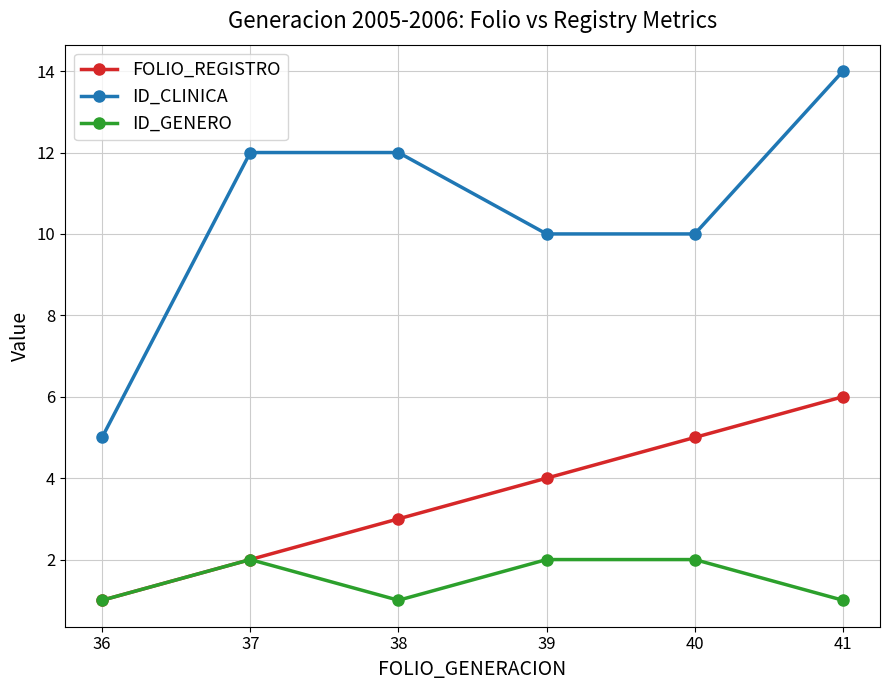

Which category has the lowest value in the ID_CLINICA series?

36